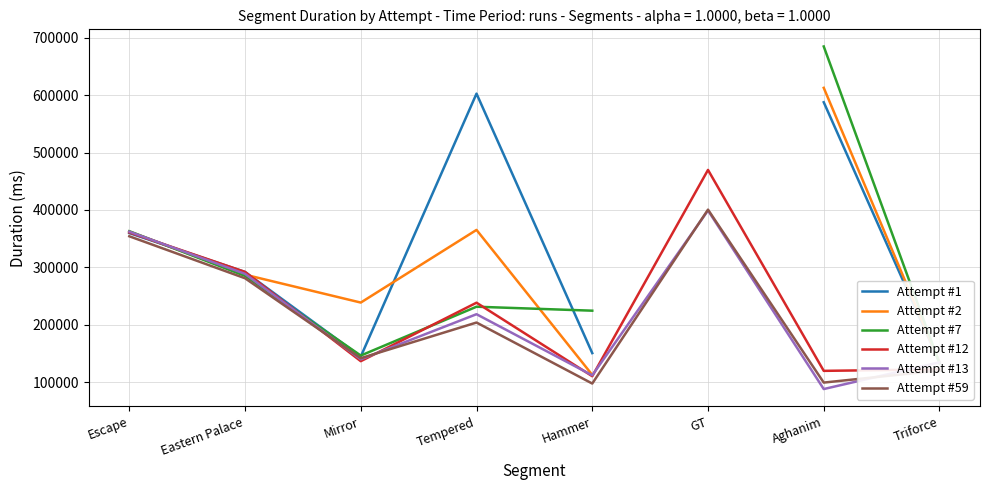

What is the sum of the Attempt #12 values at Triforce and Aghanim?

242270.0